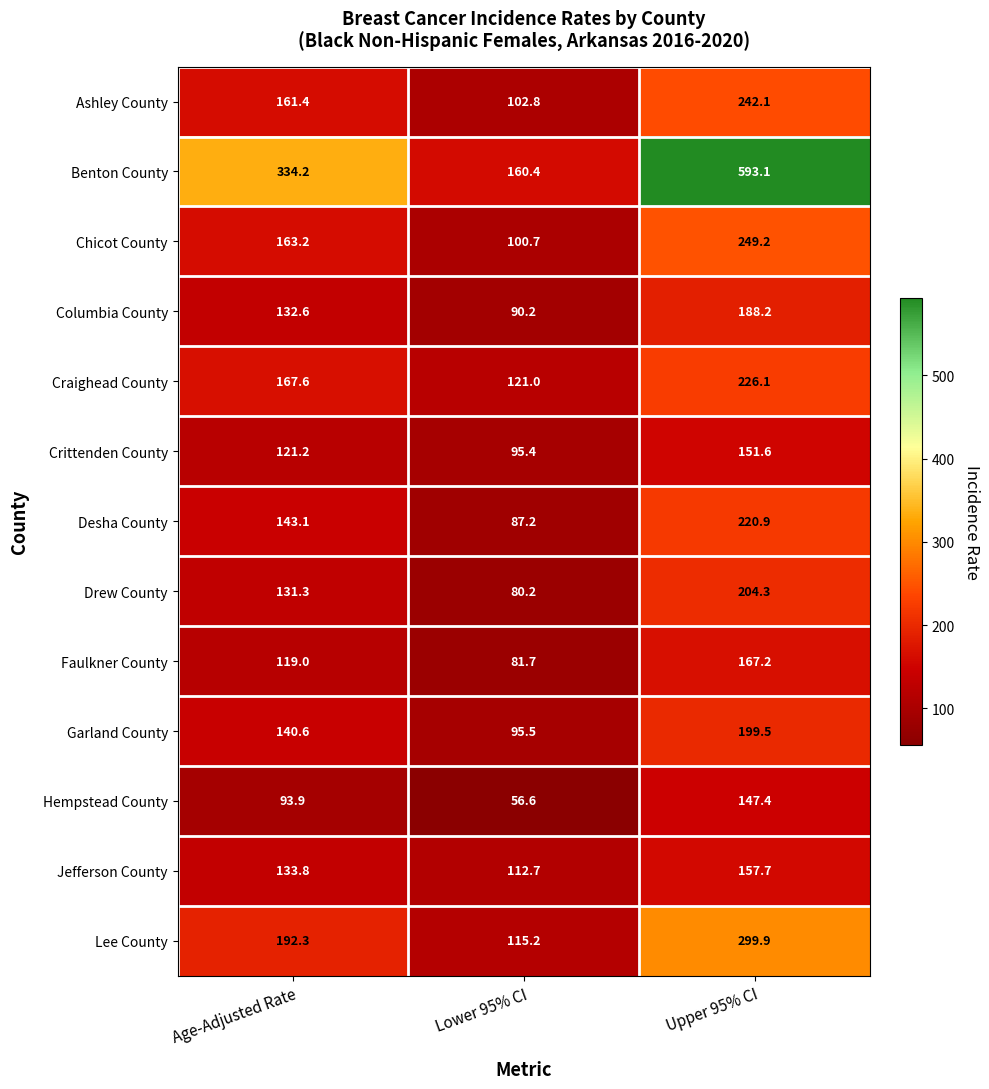

What is the average value of the Crittenden County series?

122.7